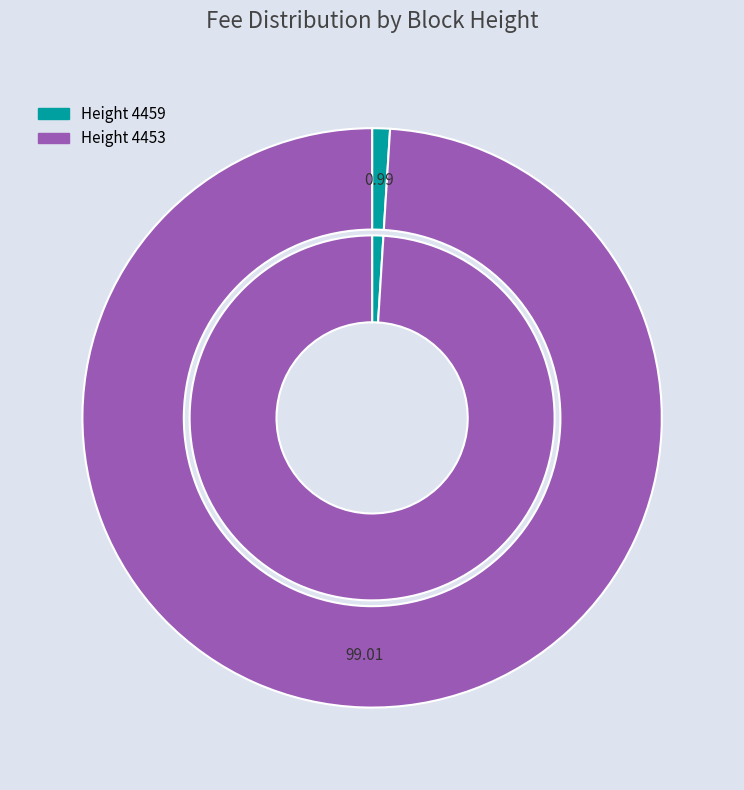

Between 4459 and 4453, which is larger?

4453